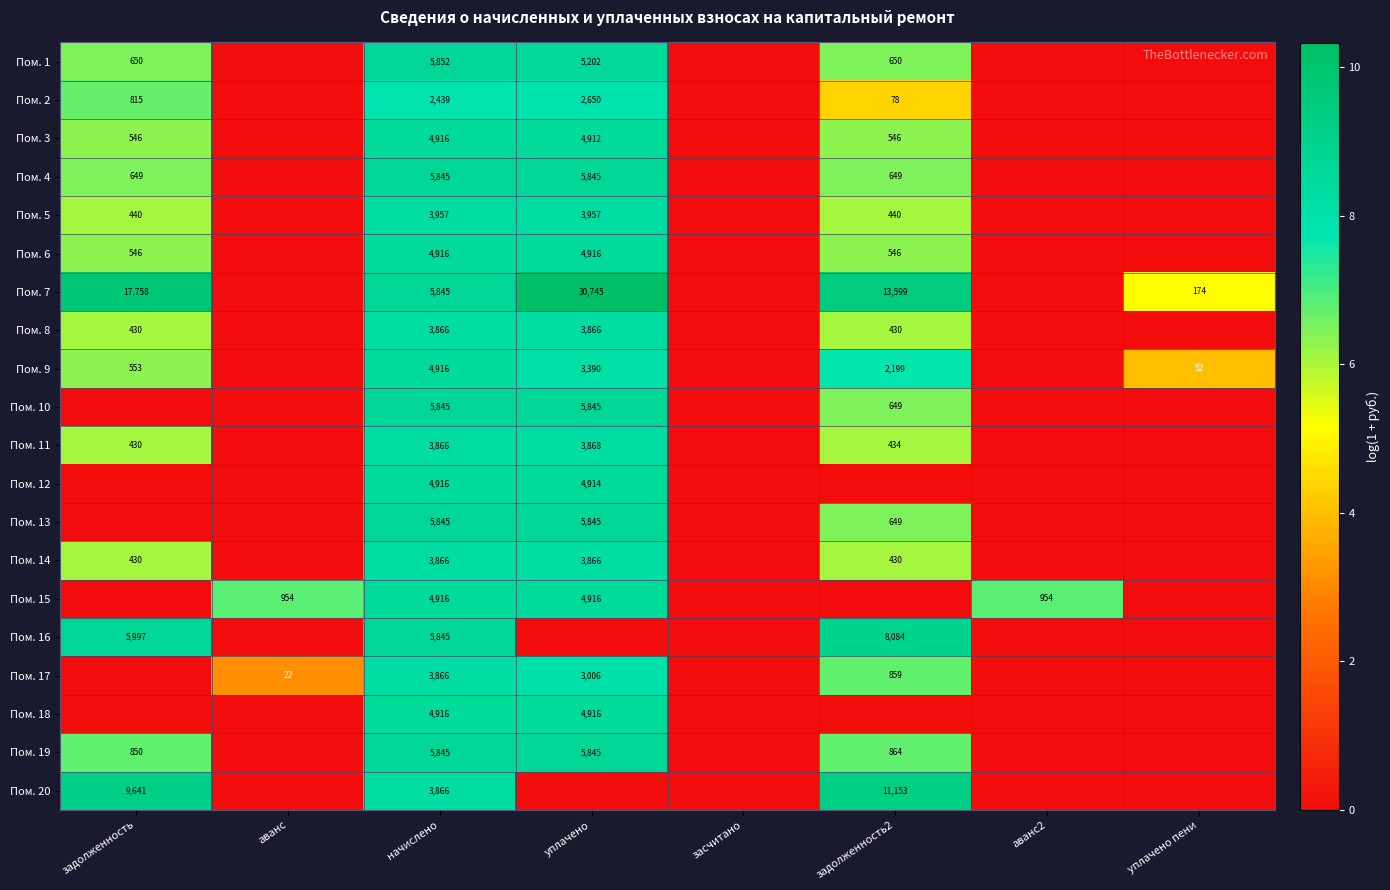

How many data points does each series have?

8